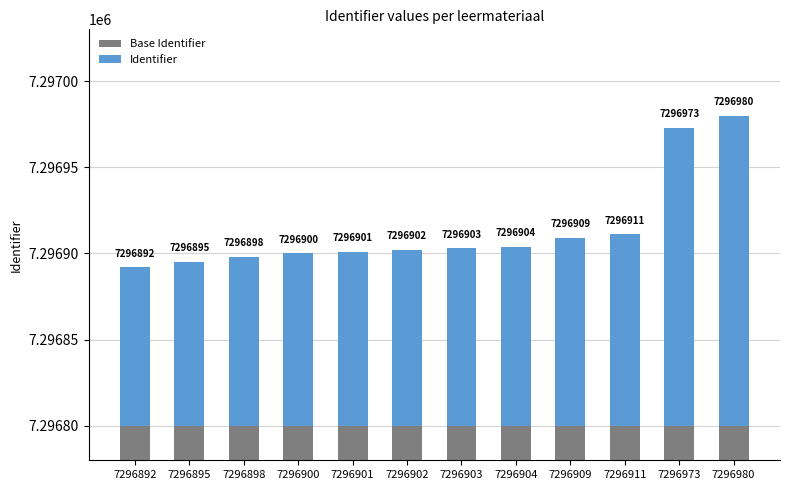

Rank the series by their maximum value, from lowest to highest.

Identifier, Base Identifier